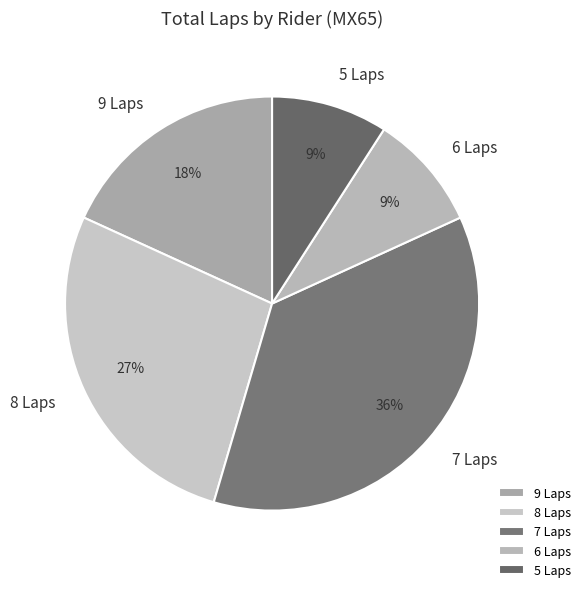

Approximately how many times larger is the value at 7 Laps compared to 5 Laps?

4.0